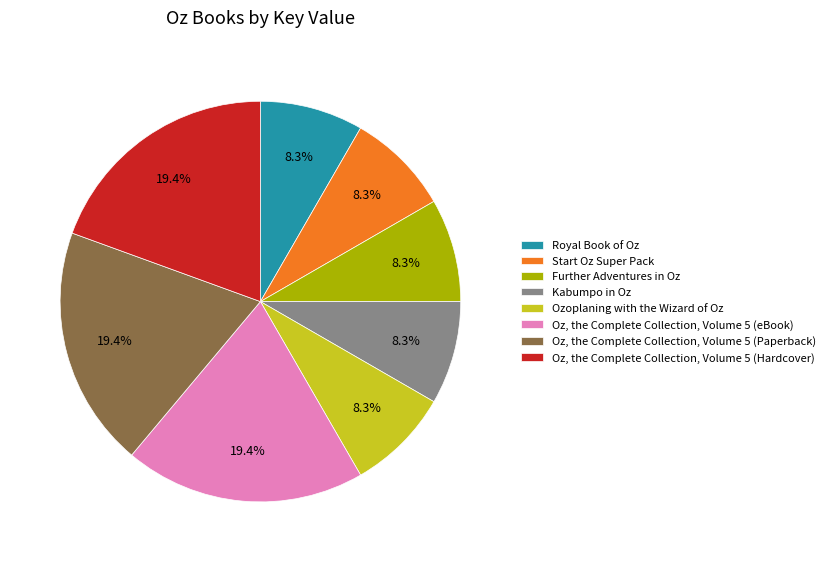

Does Start Oz Super Pack represent more than half of the total?

No